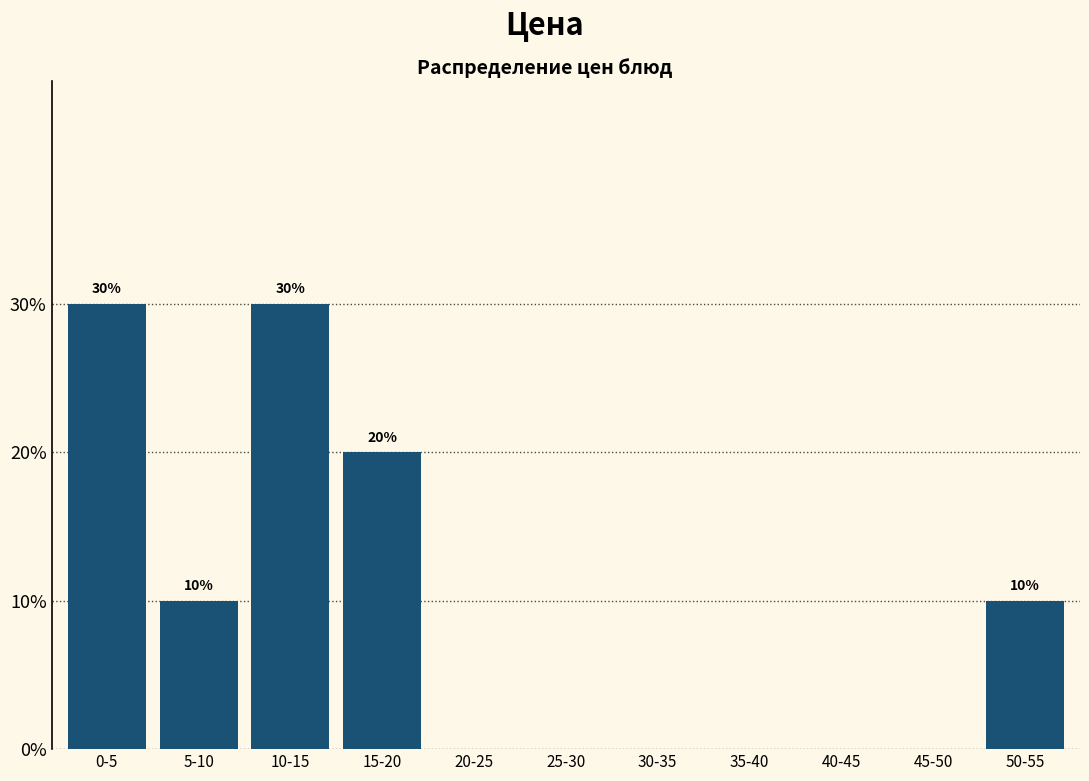

Reading right to left, transcribe all the data shown in this chart.

50-55=10	45-50=0	40-45=0	35-40=0	30-35=0	25-30=0	20-25=0	15-20=20	10-15=30	5-10=10	0-5=30